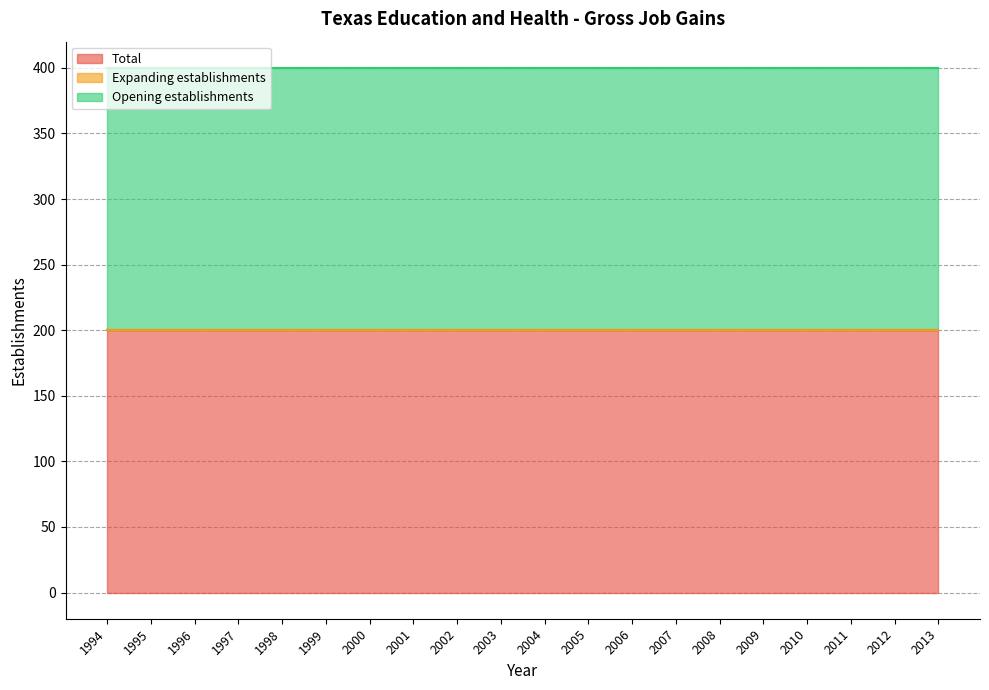

At which category is the sum across all series the highest?

1994